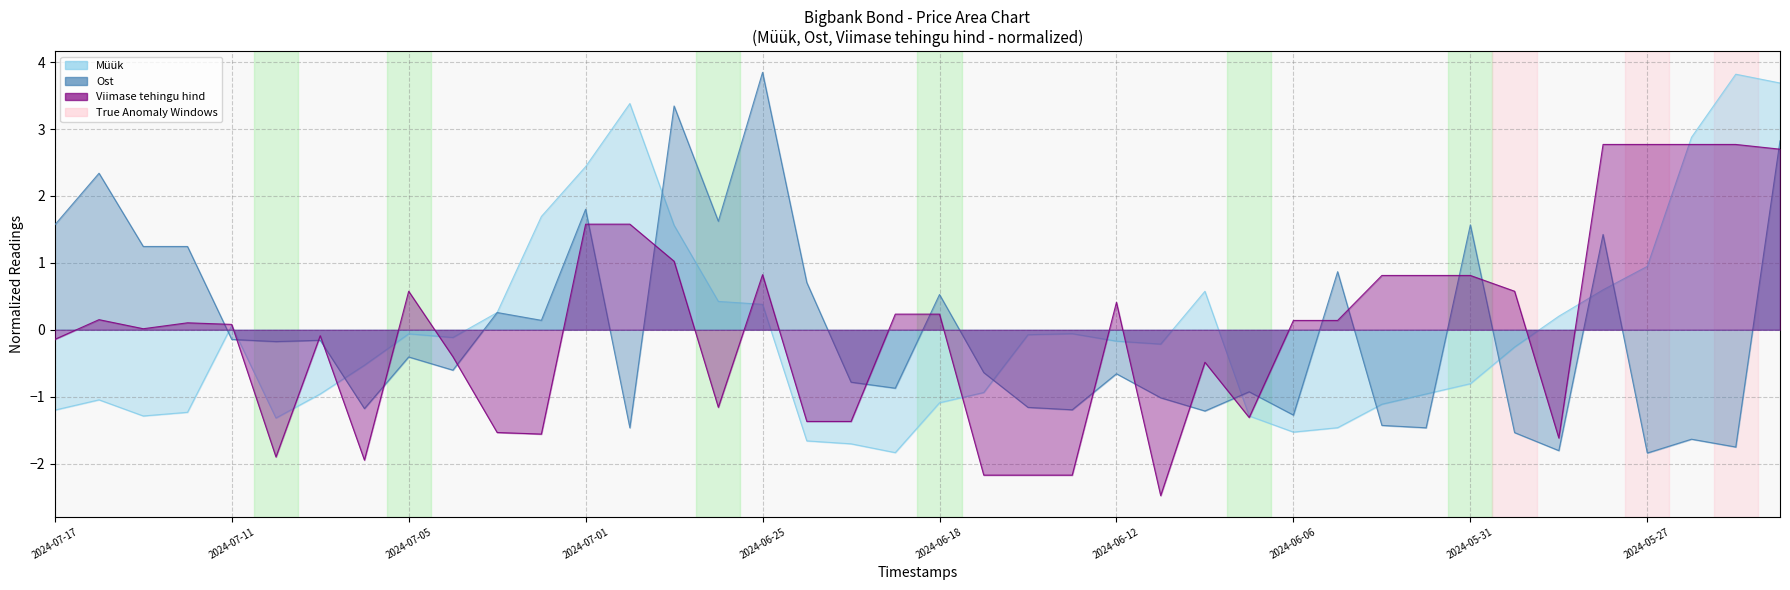

What is the difference between the highest and lowest values at 2024-06-19?

2.1